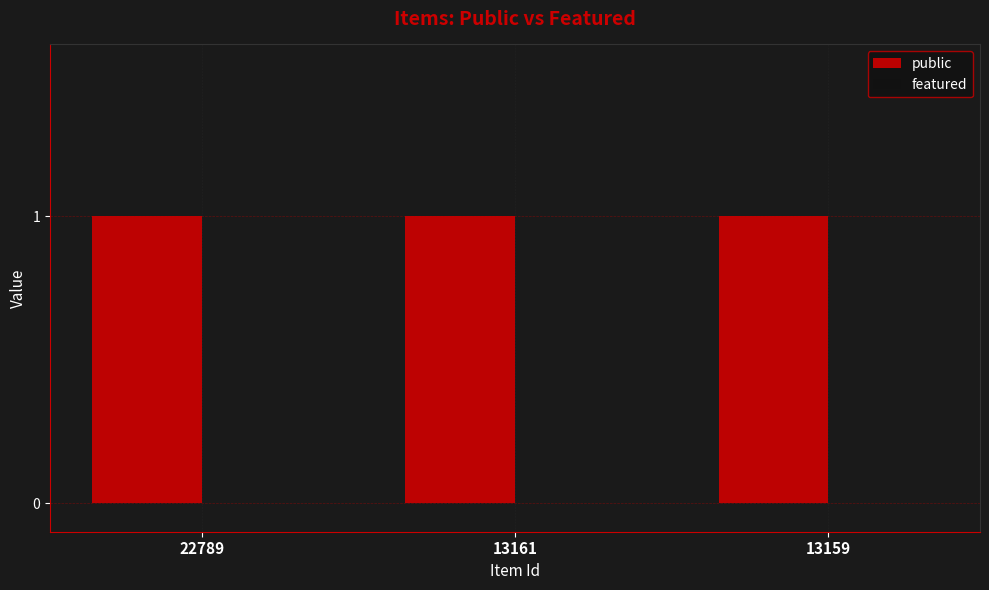

Which has a higher value, 13159 or 13161?

13159